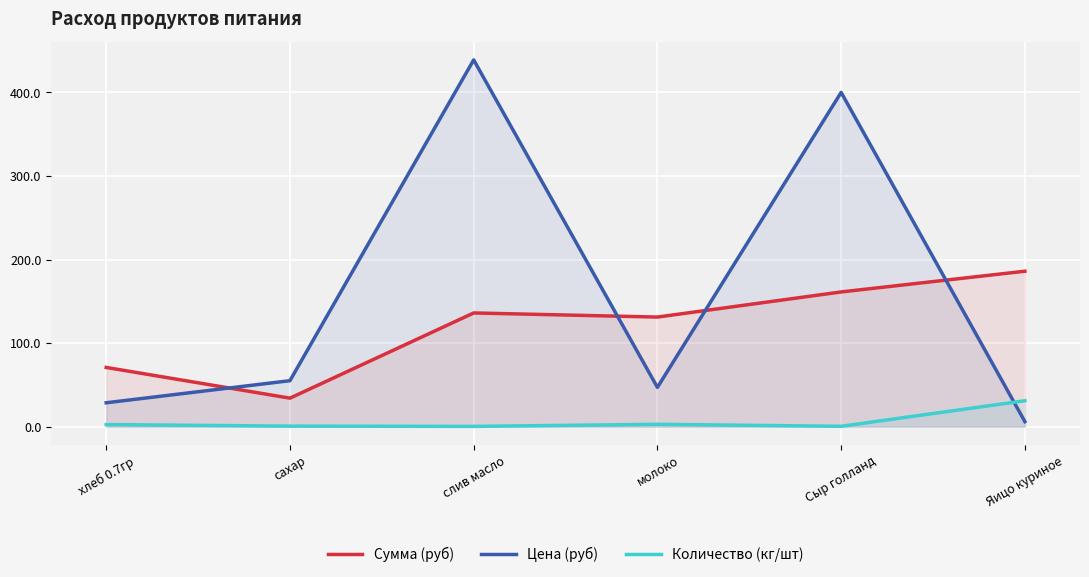

What is the approximate value of Сумма (руб) at хлеб 0.7гр?

70.9